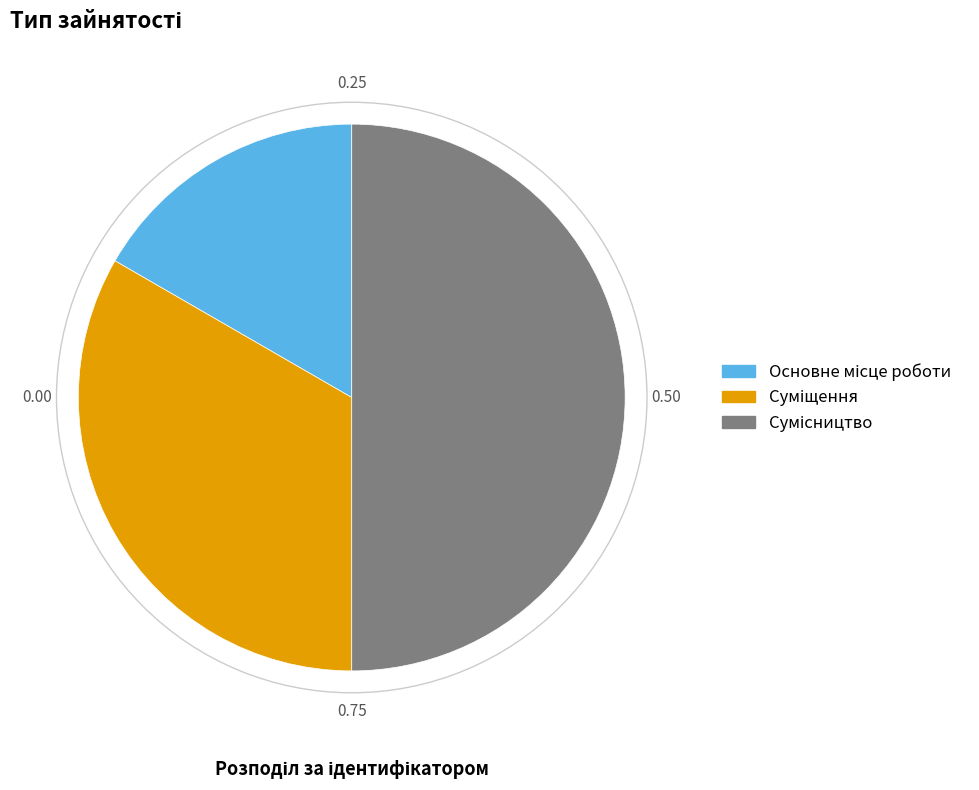

How many segments does this pie chart have?

3